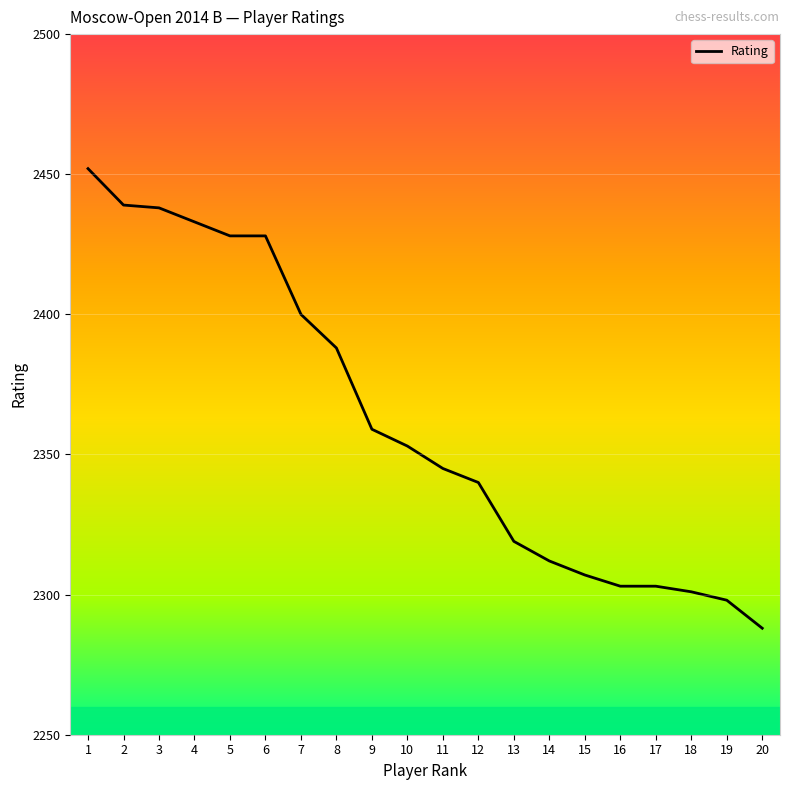

Approximately how many times larger is the value at 18 compared to 3?

0.9